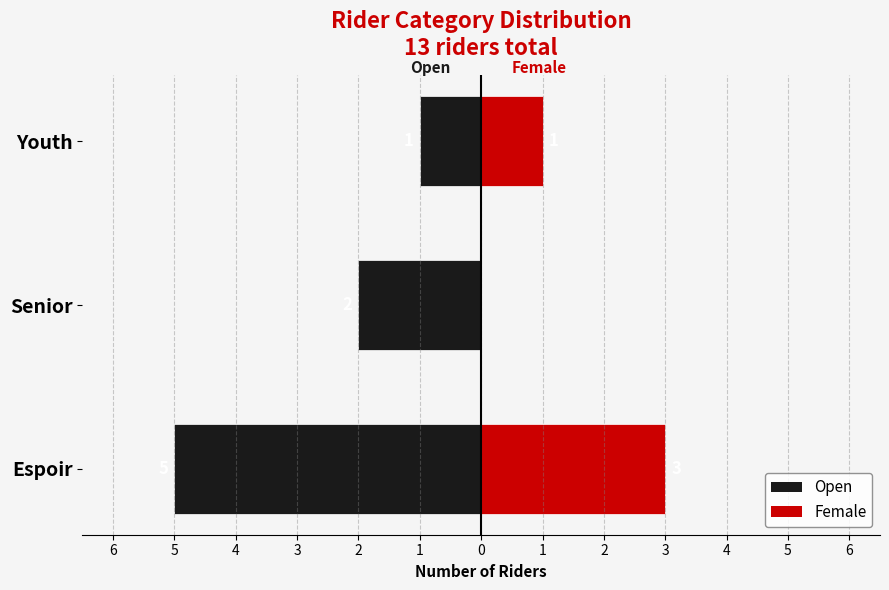

What is the sum of the Female values at Youth and Espoir?

4